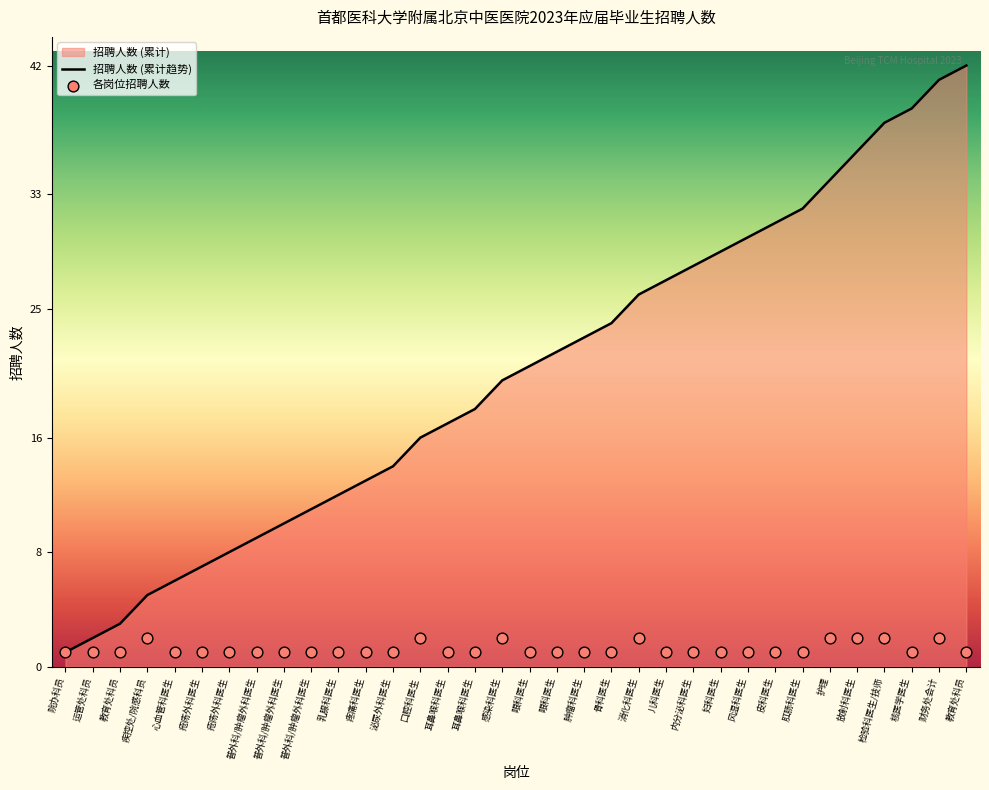

What is the change in value from 院办科员 to 护理?

+1